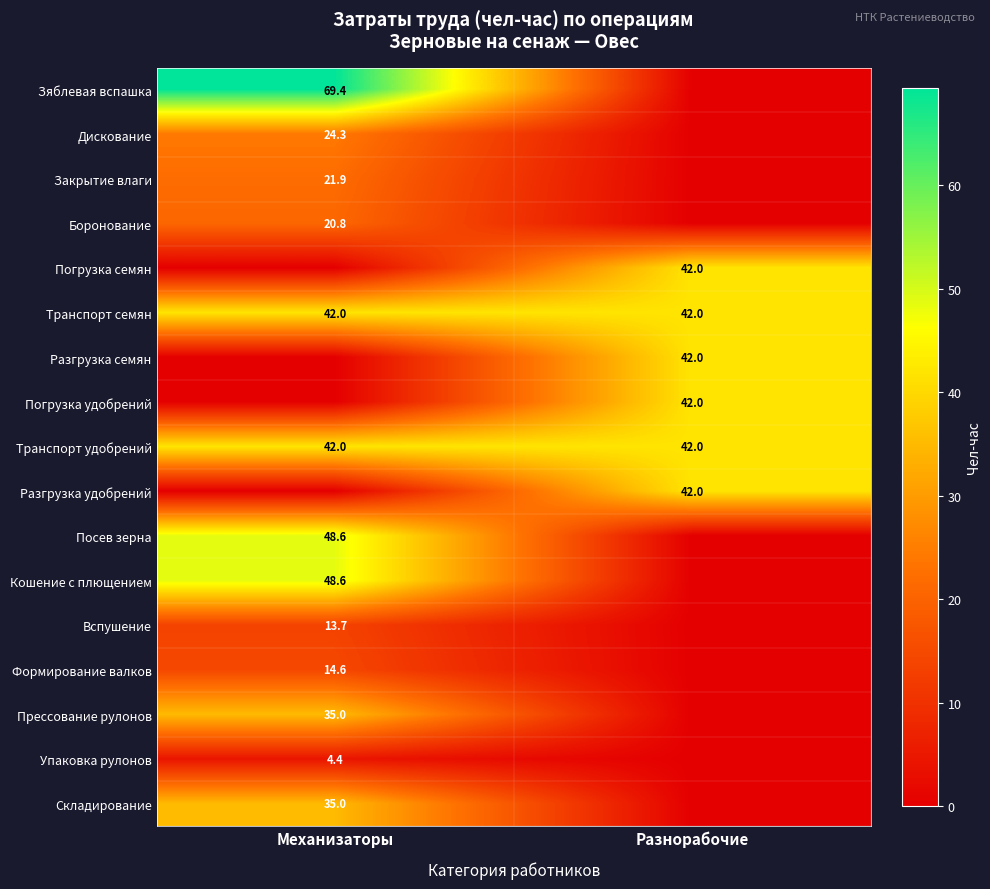

What is the lowest value of the Транспорт семян series?

42.0